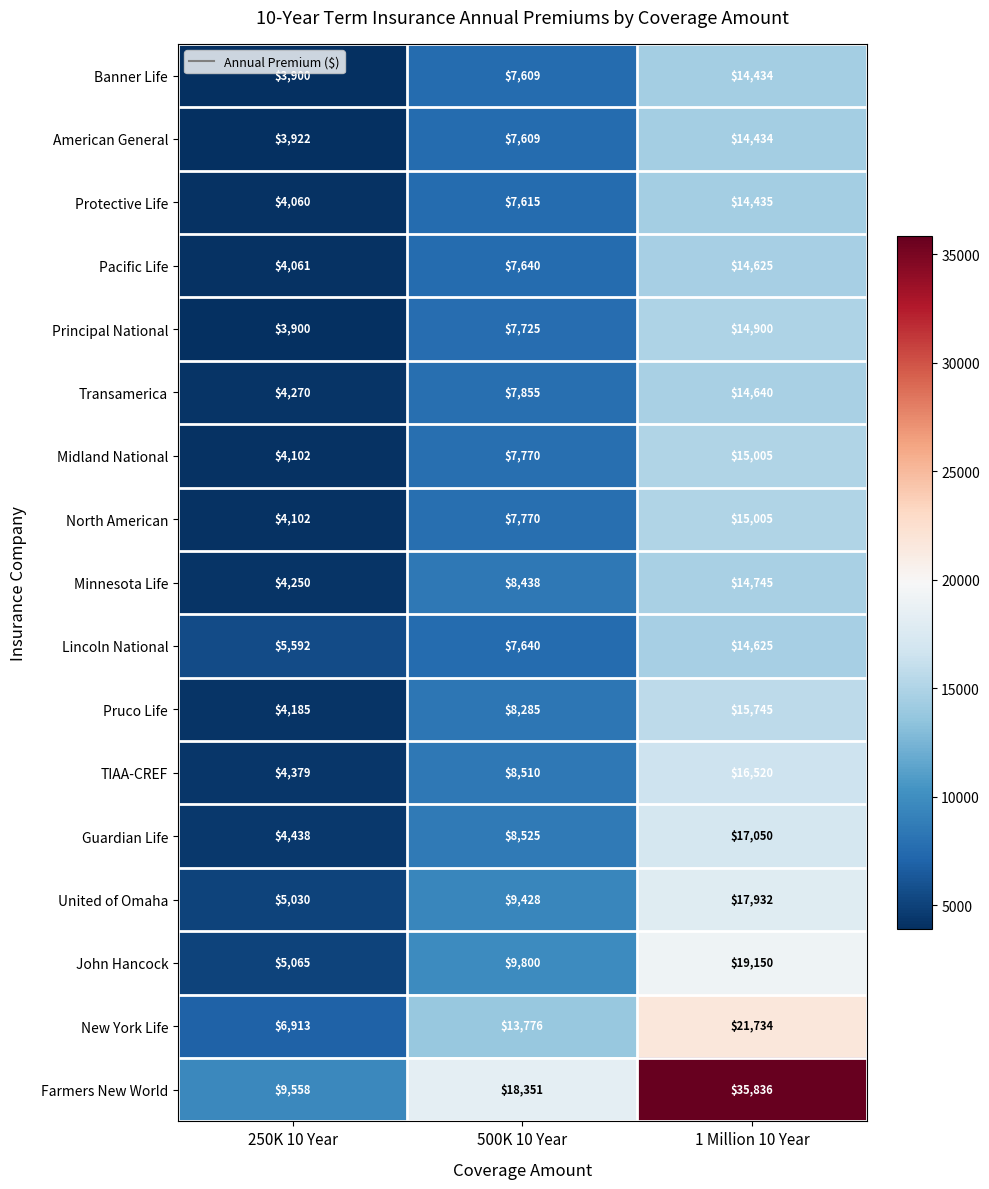

Where is Guardian Life nearest to the value 10744?

500K 10 Year